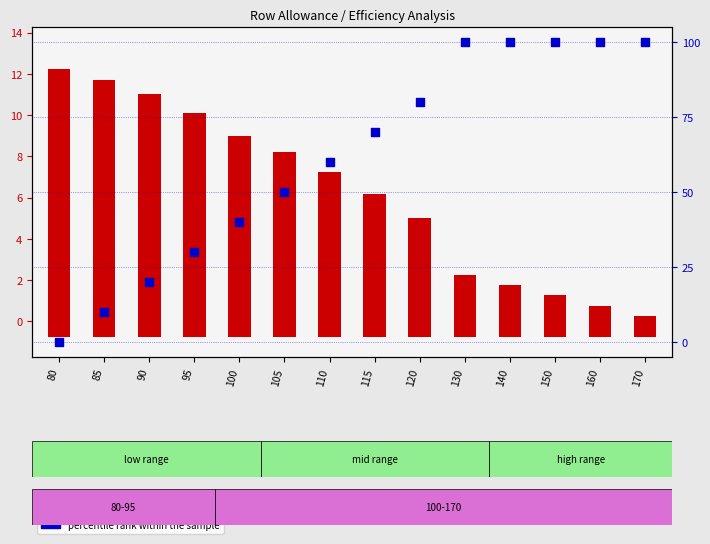

At how many categories does at least one series exceed 24?

11